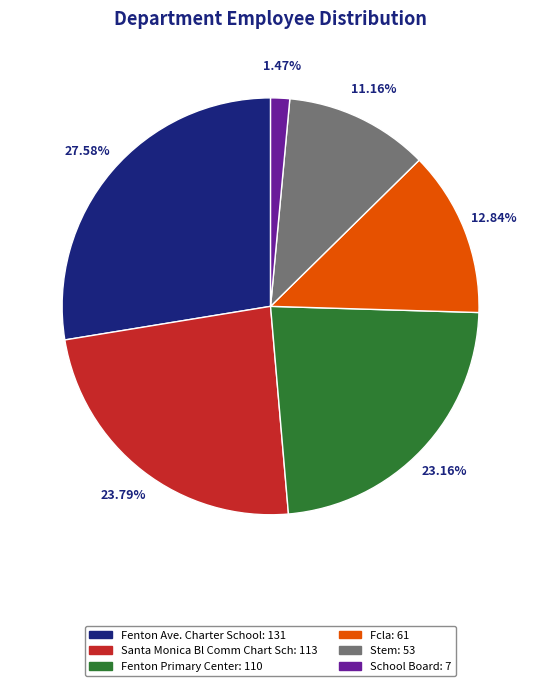

True or false: Santa Monica Bl Comm Chart Sch accounts for 24% of the total.

True